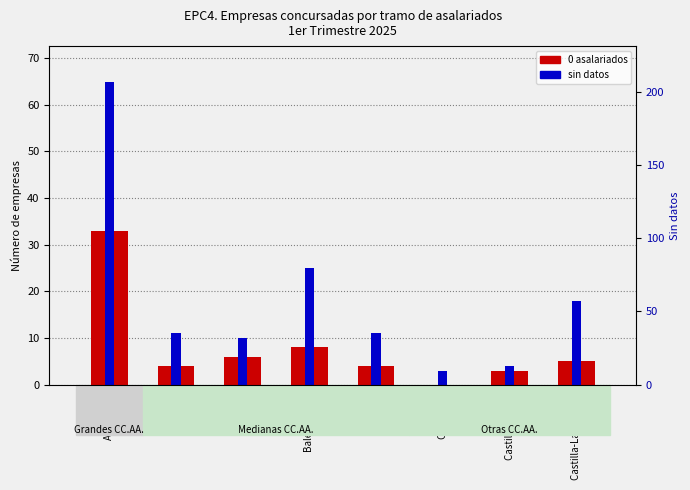

Where does the sin datos series first go above 11?

Andalucía